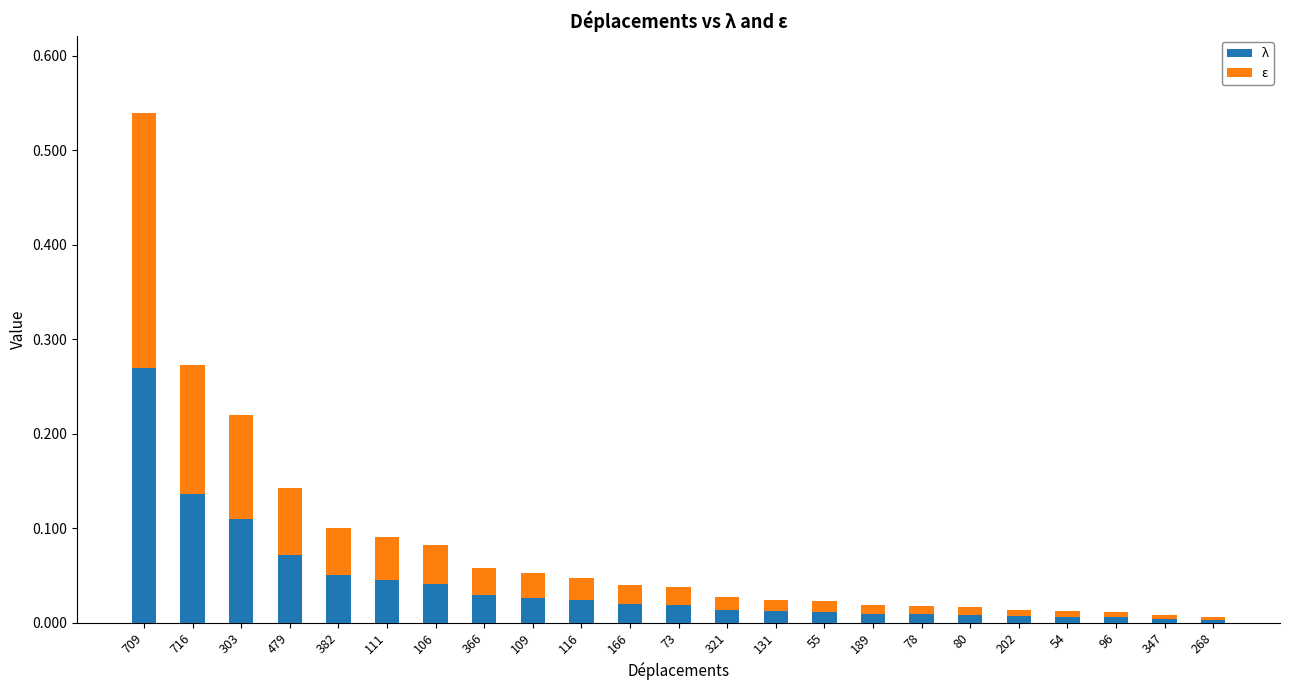

At which category is the sum across all series the highest?

709